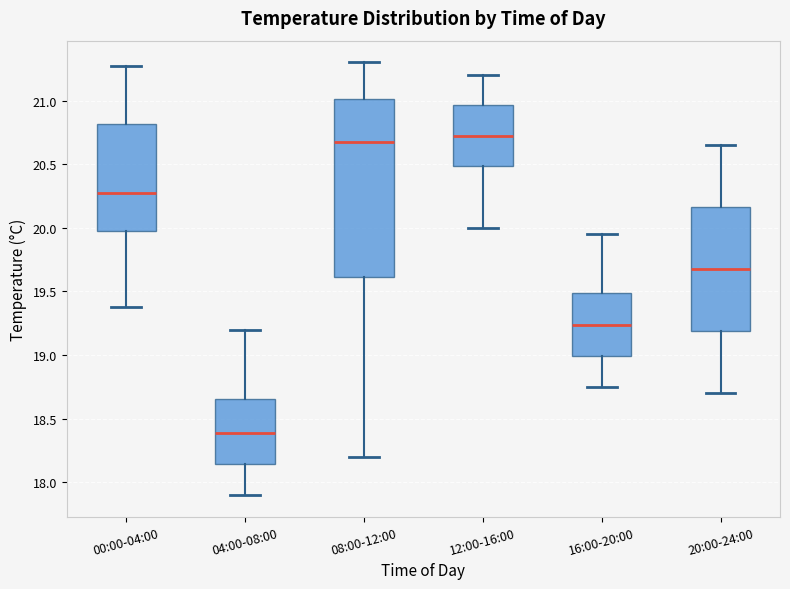

Which box is the tallest, from its lower edge to its upper edge?

08:00-12:00